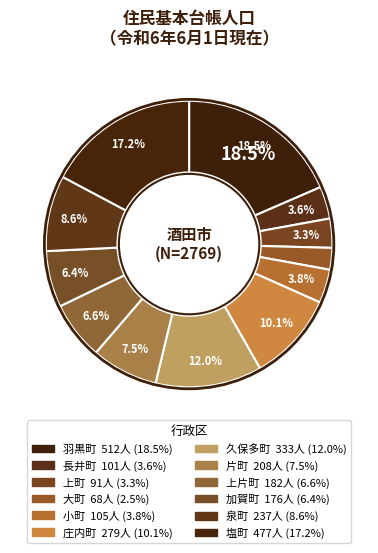

To the nearest percent, what is the combined percentage of 長井町 and 片町?

11%